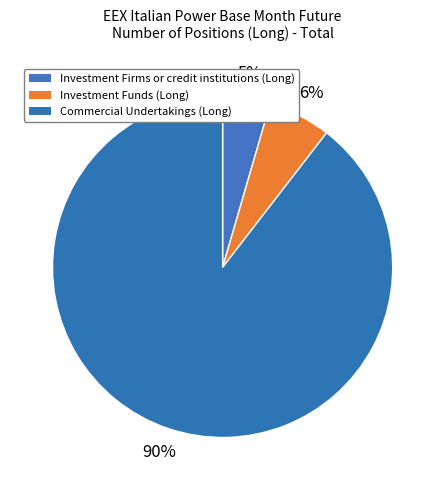

Count the number of slices in the pie.

3